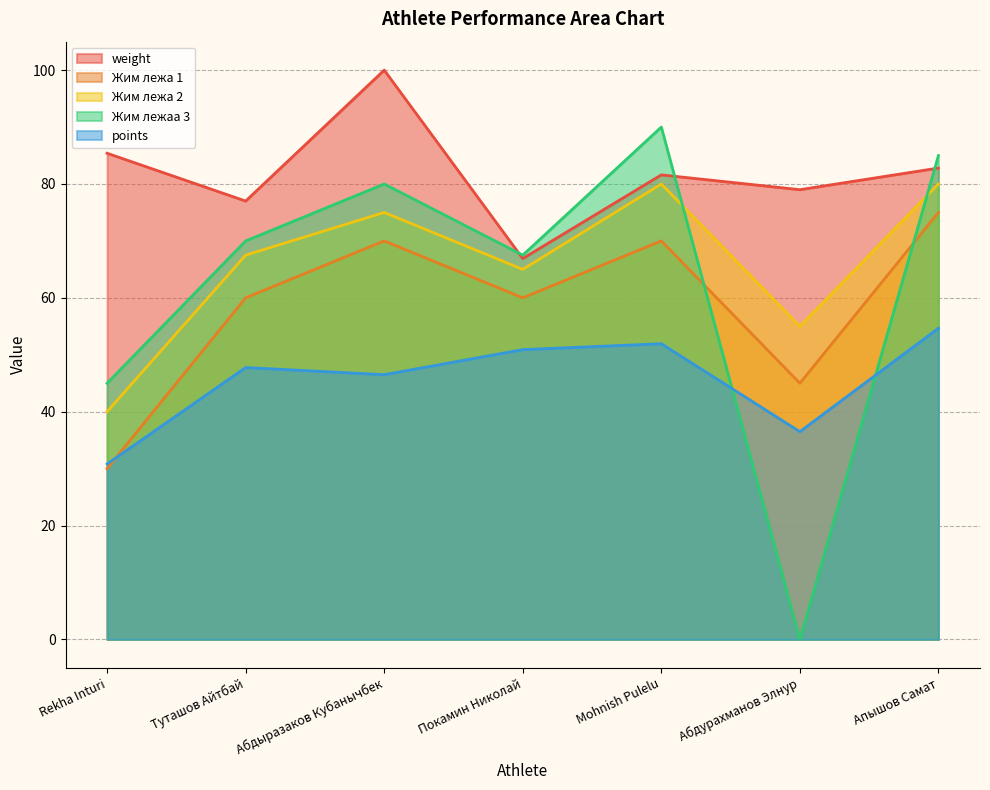

What is the spread (max minus min) of values at Mohnish Pulelu?

38.1